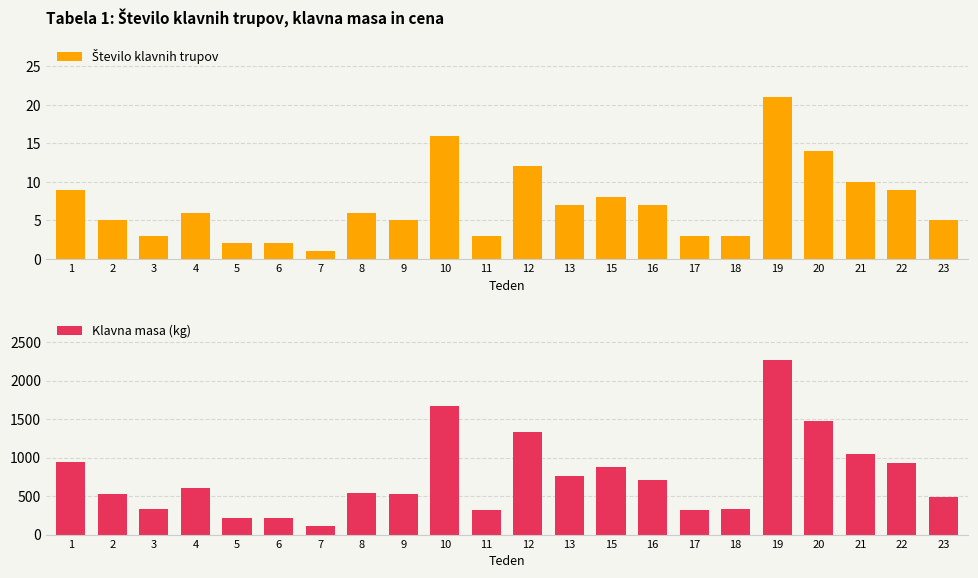

What is the value of the Število klavnih trupov bar at the 10th from the left?

16